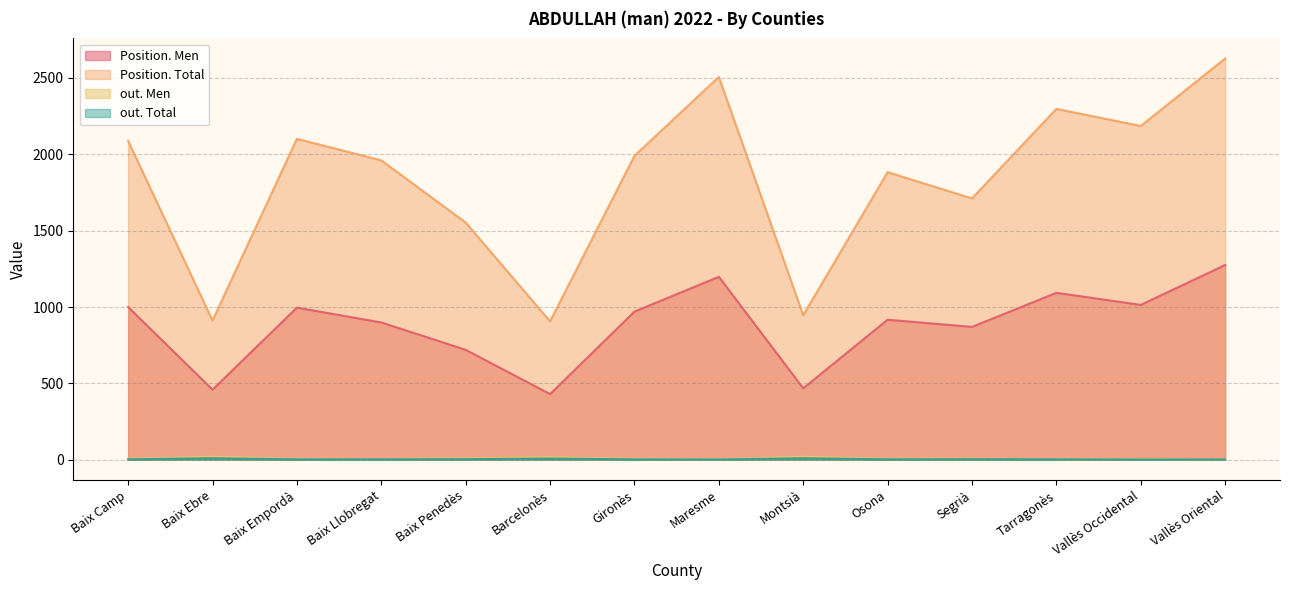

At how many categories does at least one series exceed 79?

14